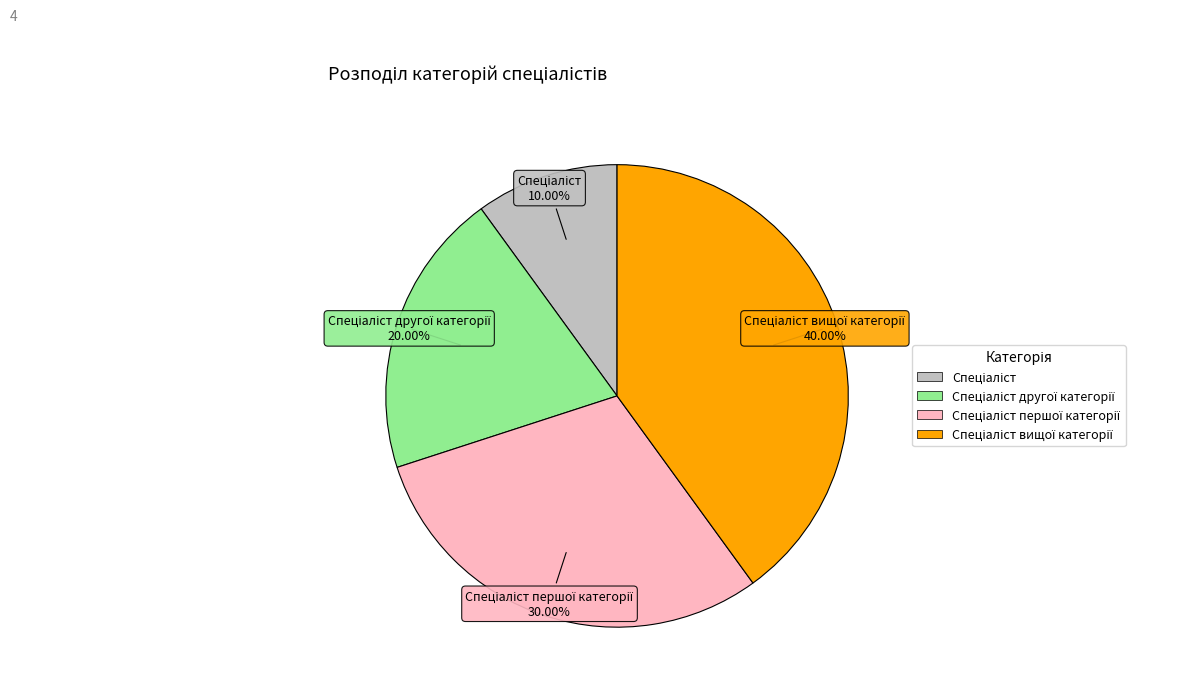

Is there a majority slice in this chart?

No